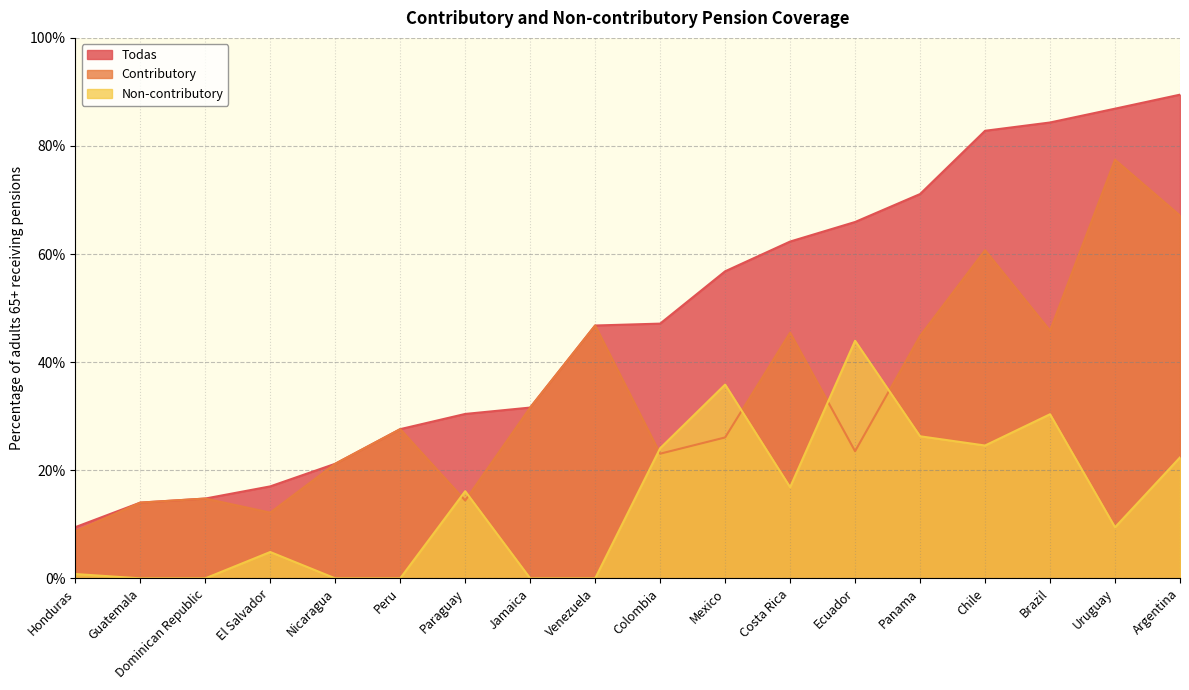

Reading left to right, extract all data points from this chart.

Todas: 9.5	14.0	14.8	17.0	21.2	27.6	30.4	31.6	46.8	47.1	56.8	62.3	65.9	71.1	82.8	84.3	86.9	89.5
Contributory: 8.7	14.0	14.8	12.2	21.2	27.6	14.4	31.6	46.8	23.1	26.1	45.5	23.5	44.9	60.7	45.8	77.5	67.1
Non-contributory: 0.8	0.0	0.0	4.9	0.0	0.0	16.1	0.0	0.0	24.1	35.9	16.9	44.0	26.3	24.6	30.4	9.4	22.4